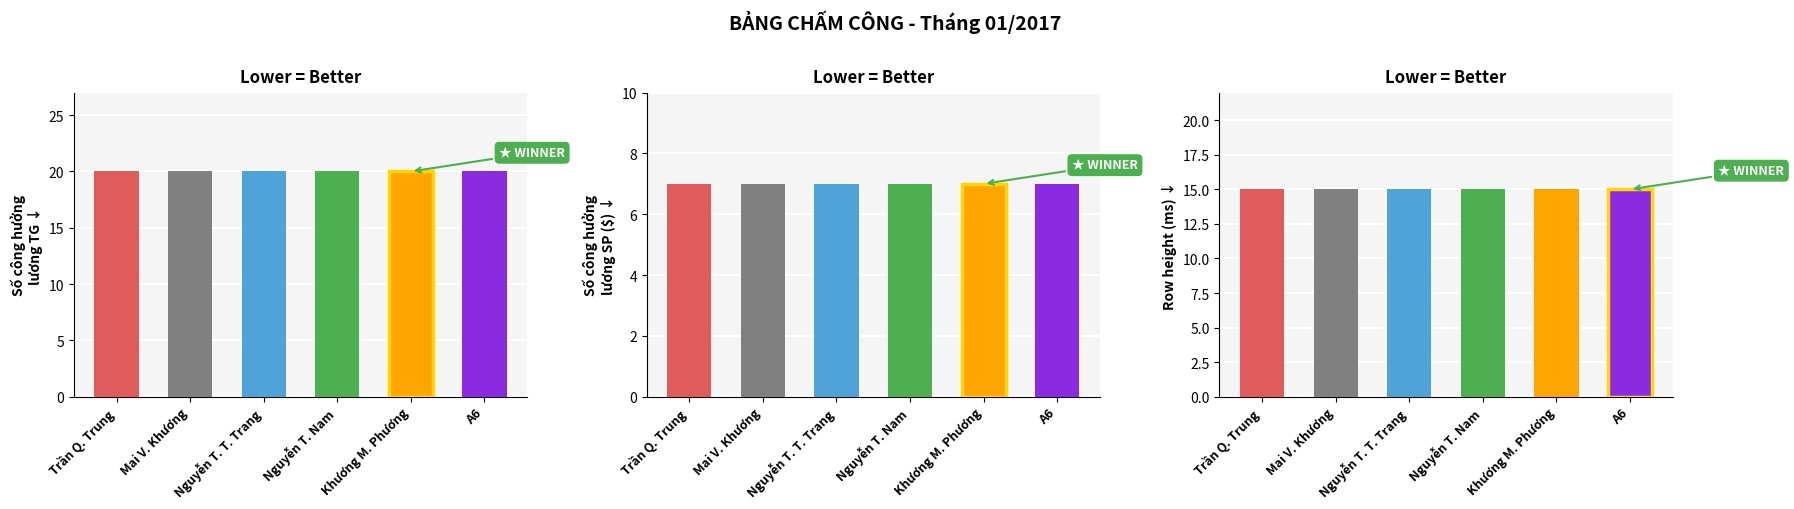

Is it true that Row height equals 8 at Trần Quang Trung?

False